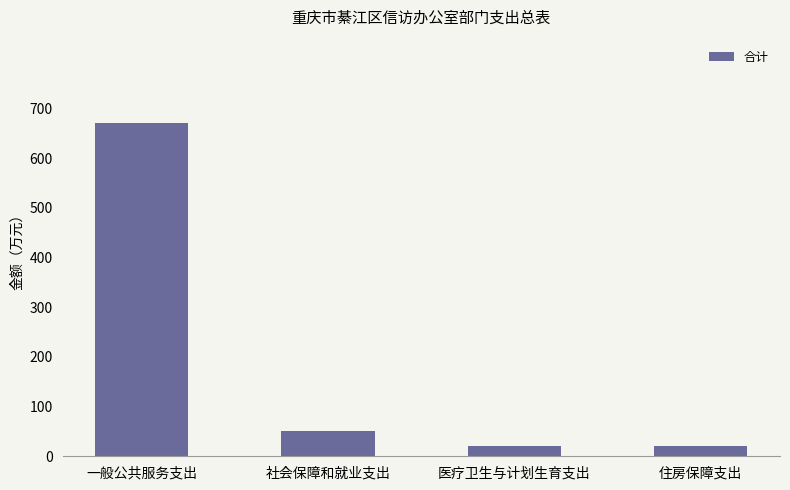

Is it true that the value at 住房保障支出 is 21.1?

True